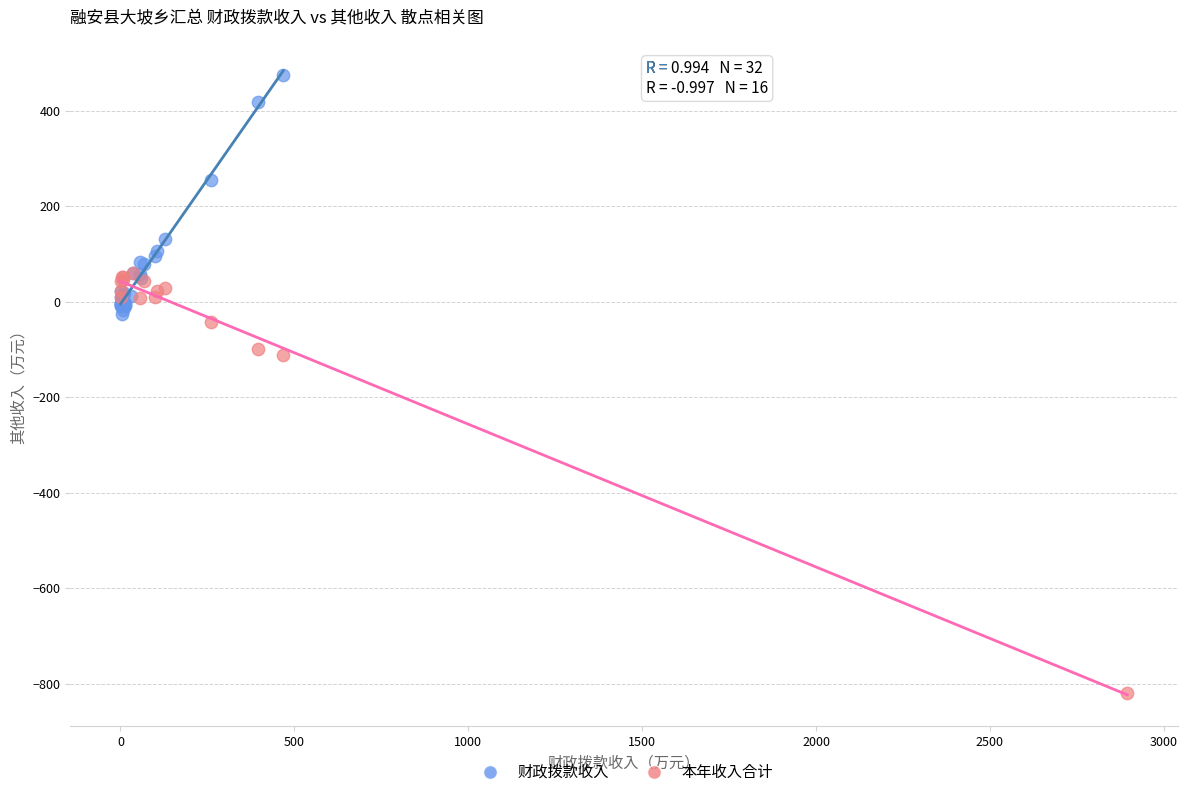

Which series contains the lowest Y value?

本年收入合计